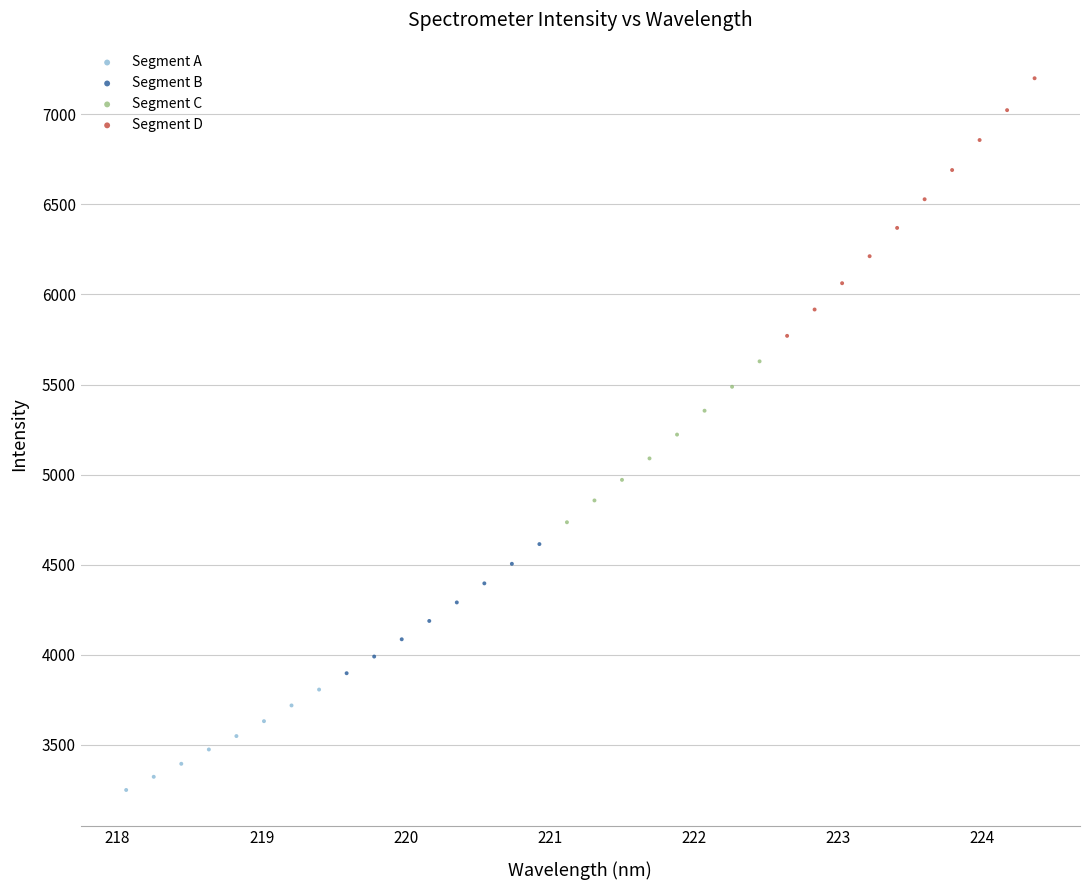

What are all the series names shown in the legend?

Segment A, Segment B, Segment C, Segment D